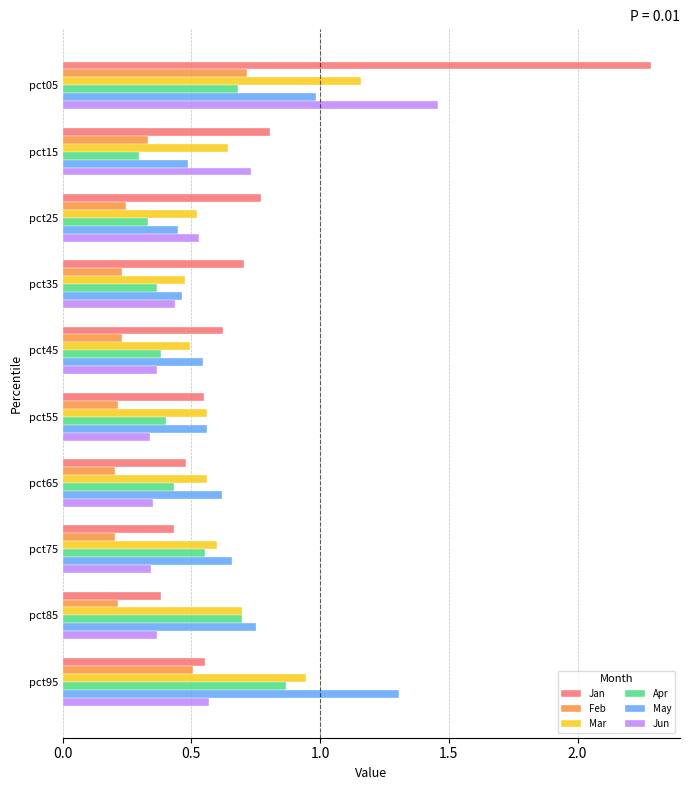

List the series in order of their peak value, highest first.

Jan, Jun, May, Mar, Apr, Feb